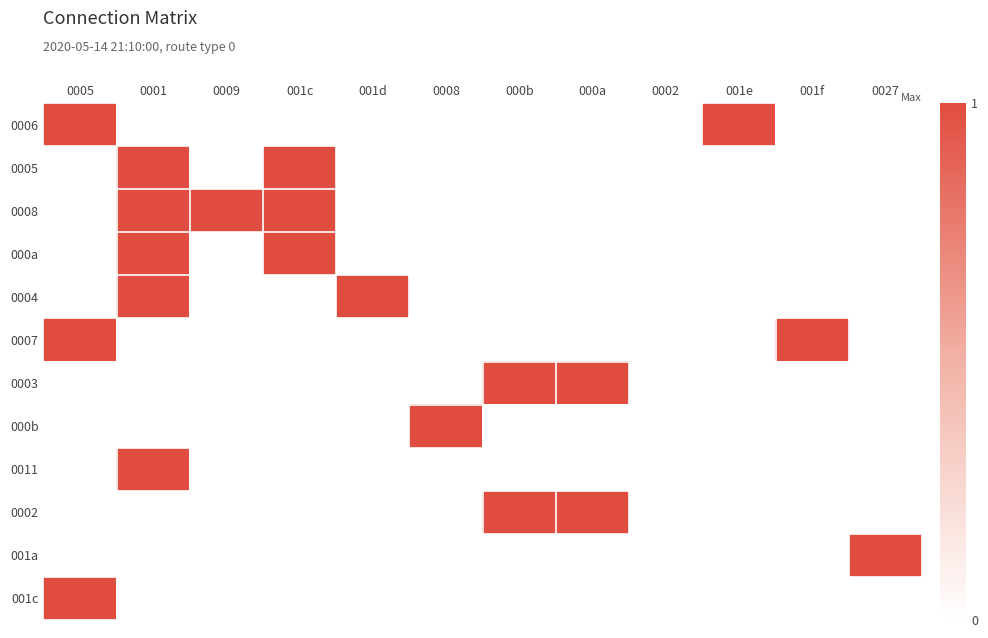

What is the difference between the highest and lowest values at 0001?

1